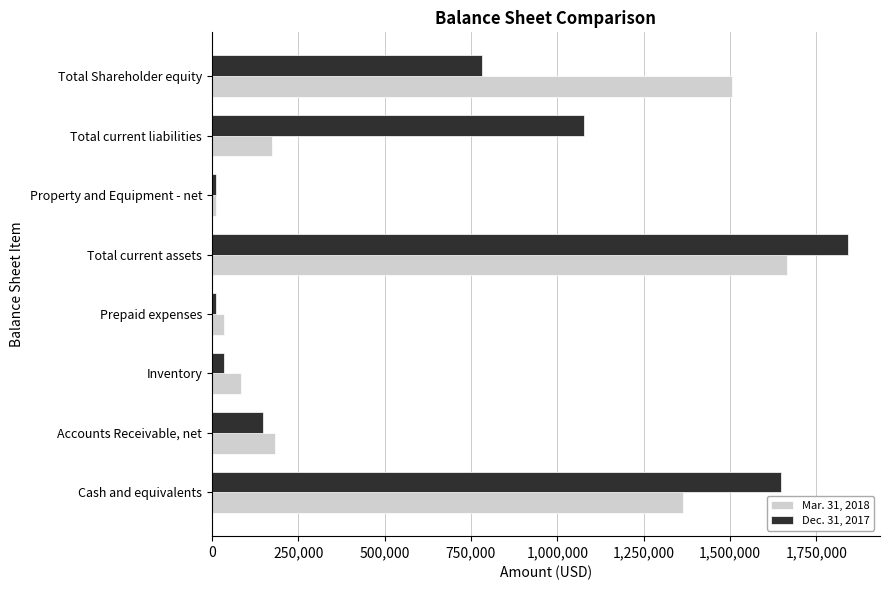

Rank the categories by Dec. 31, 2017 value from lowest to highest.

Prepaid expenses, Property and Equipment - net, Inventory, Accounts Receivable, net, Total Shareholder equity, Total current liabilities, Cash and equivalents, Total current assets